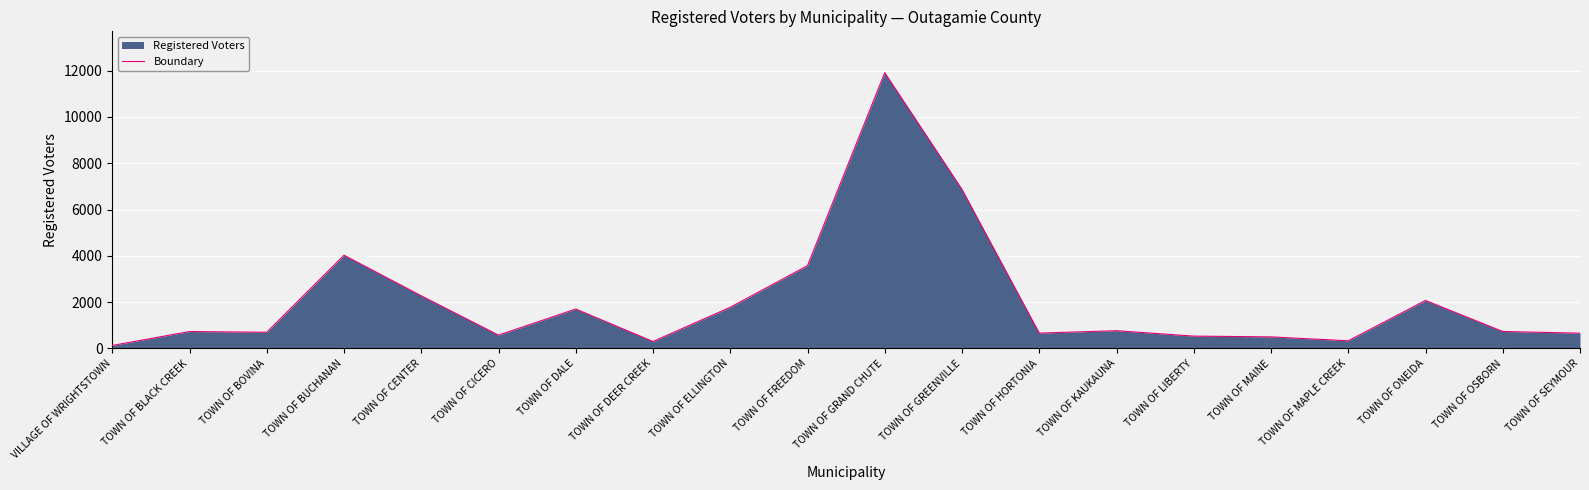

At which category does the data reach its first local valley?

TOWN OF BOVINA